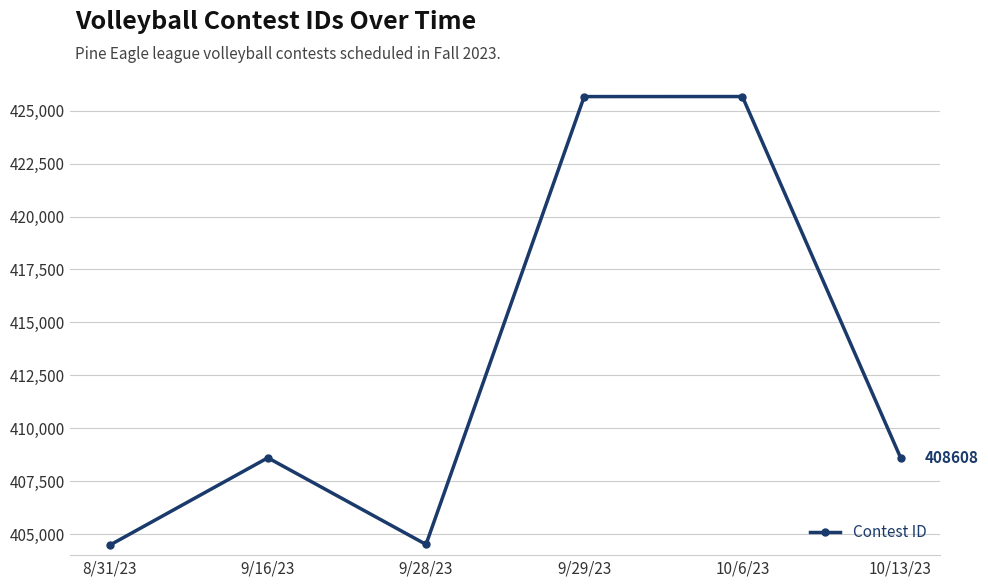

Approximately how many times larger is the value at 8/31/23 compared to 10/6/23?

1.0